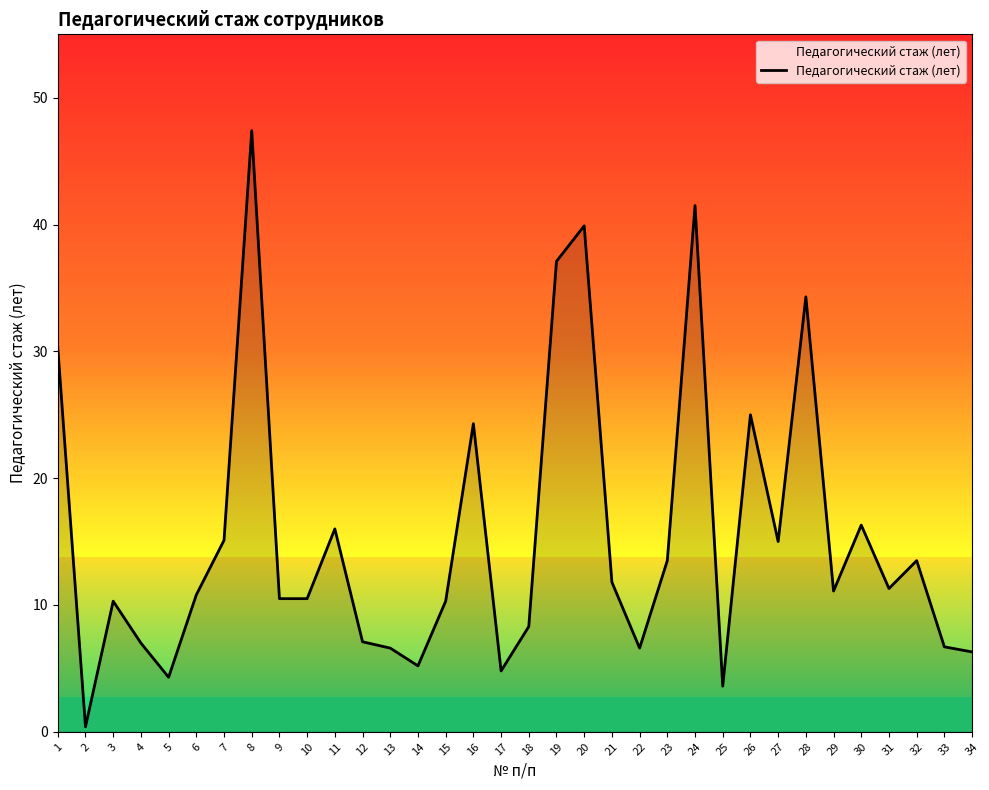

What is the average value?

15.4